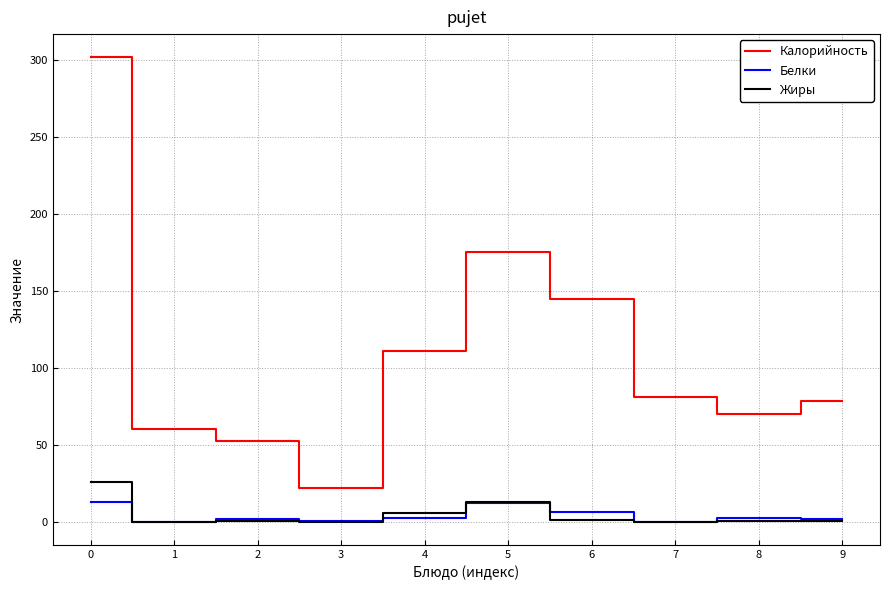

True or false: Жиры and Калорийность intersect in this chart.

False